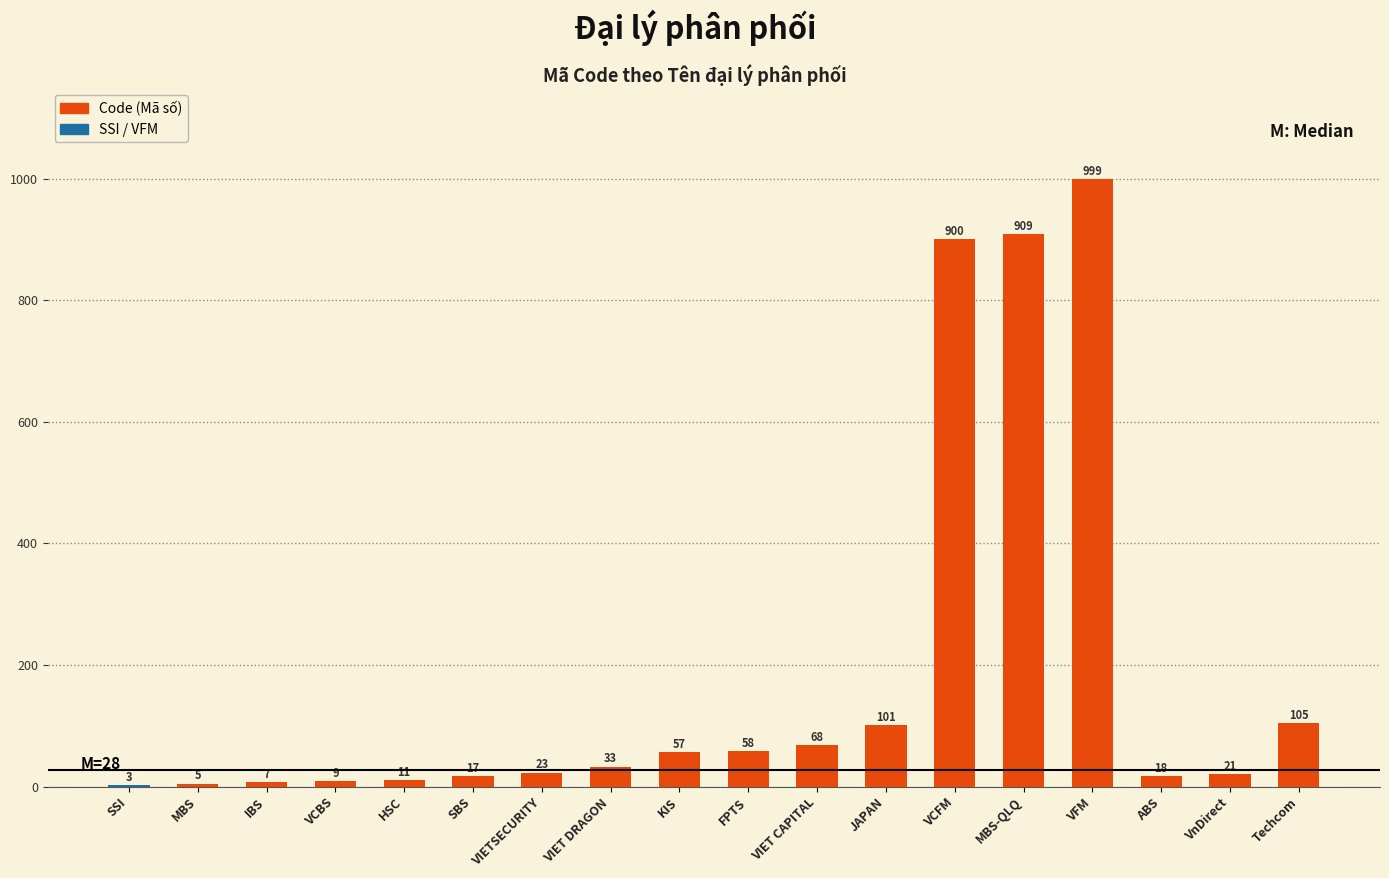

What is the approximate value at VIET CAPITAL, to the nearest 100?

100